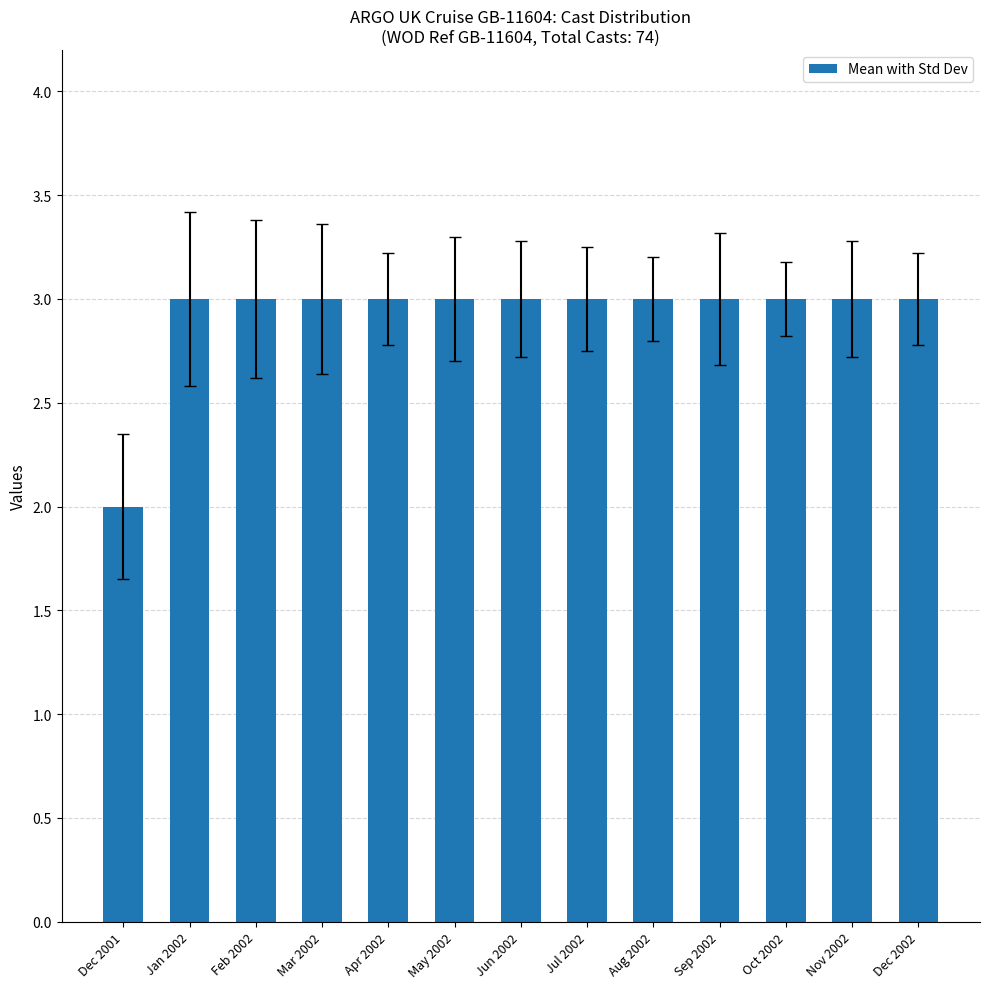

How many values are between 3 and 4?

12